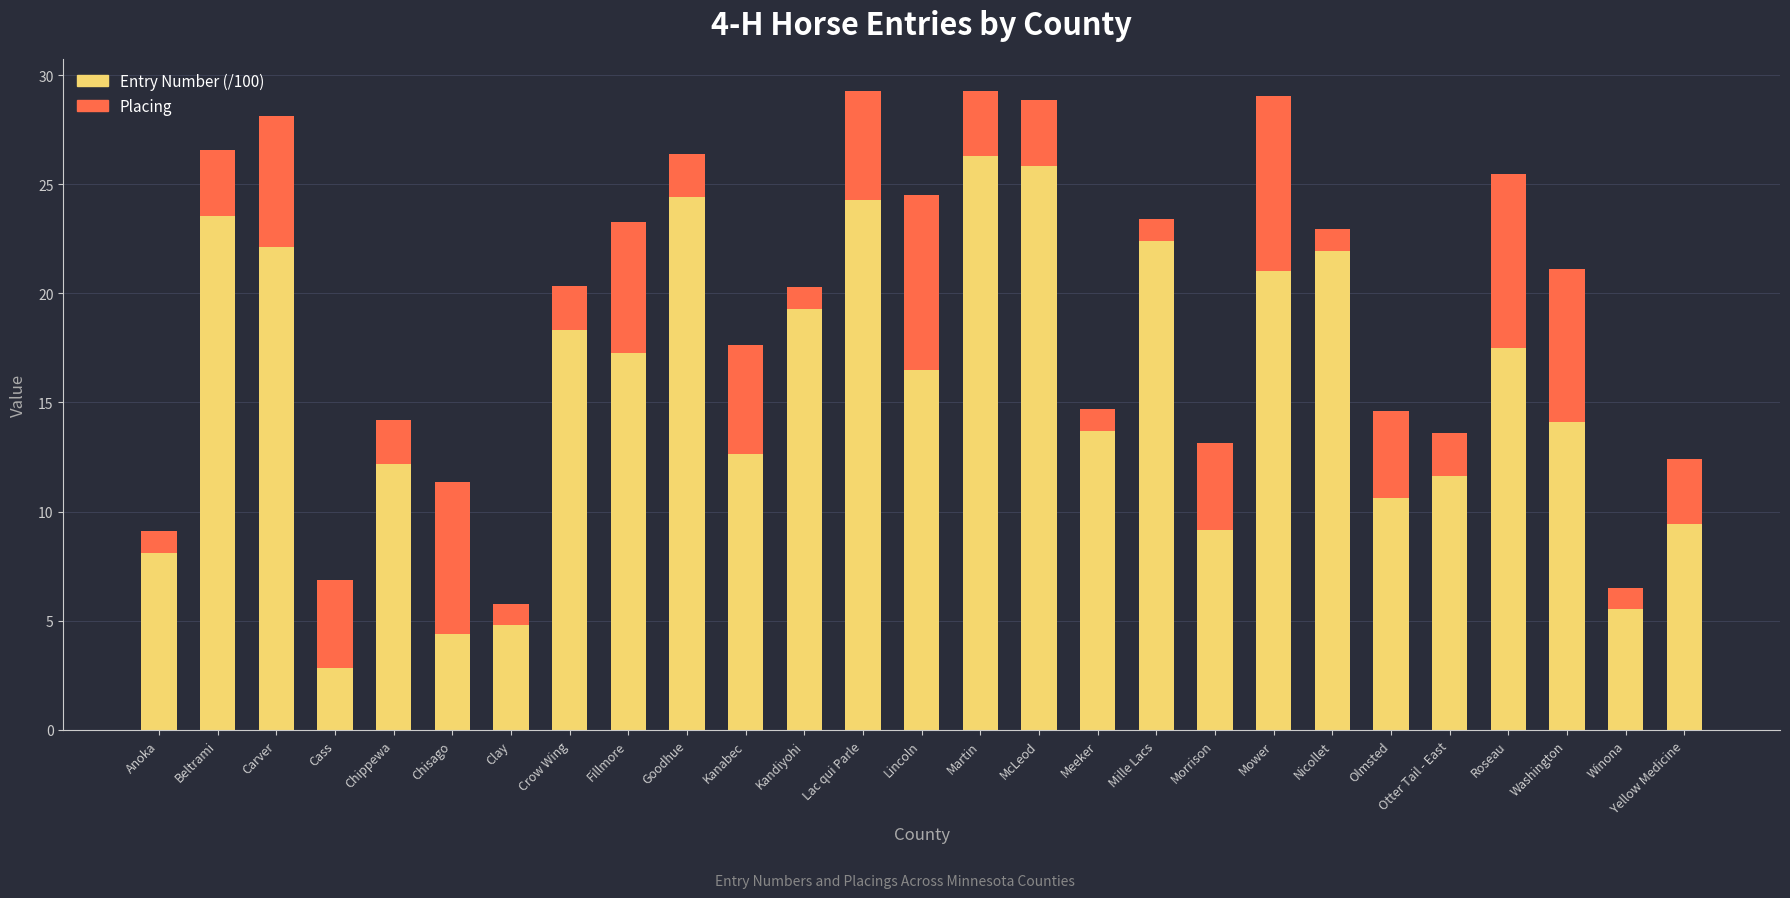

What is the sum of the Entry Number (/100) values at Mille Lacs and Morrison?

31.5